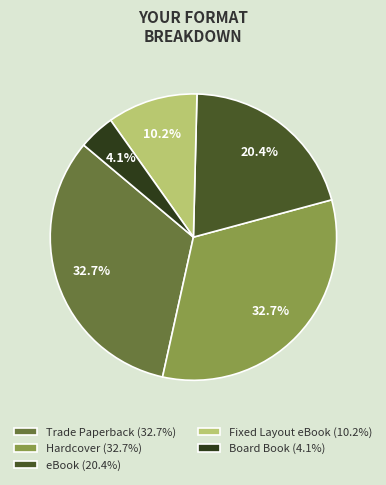

To the nearest percent, what is the combined percentage of Hardcover and eBook?

53%